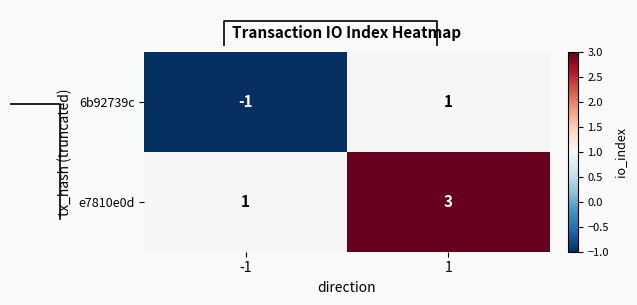

Reading right to left, transcribe all the data shown in this chart.

6b92739c: 1=1	-1=-1
e7810e0d: 1=3	-1=1